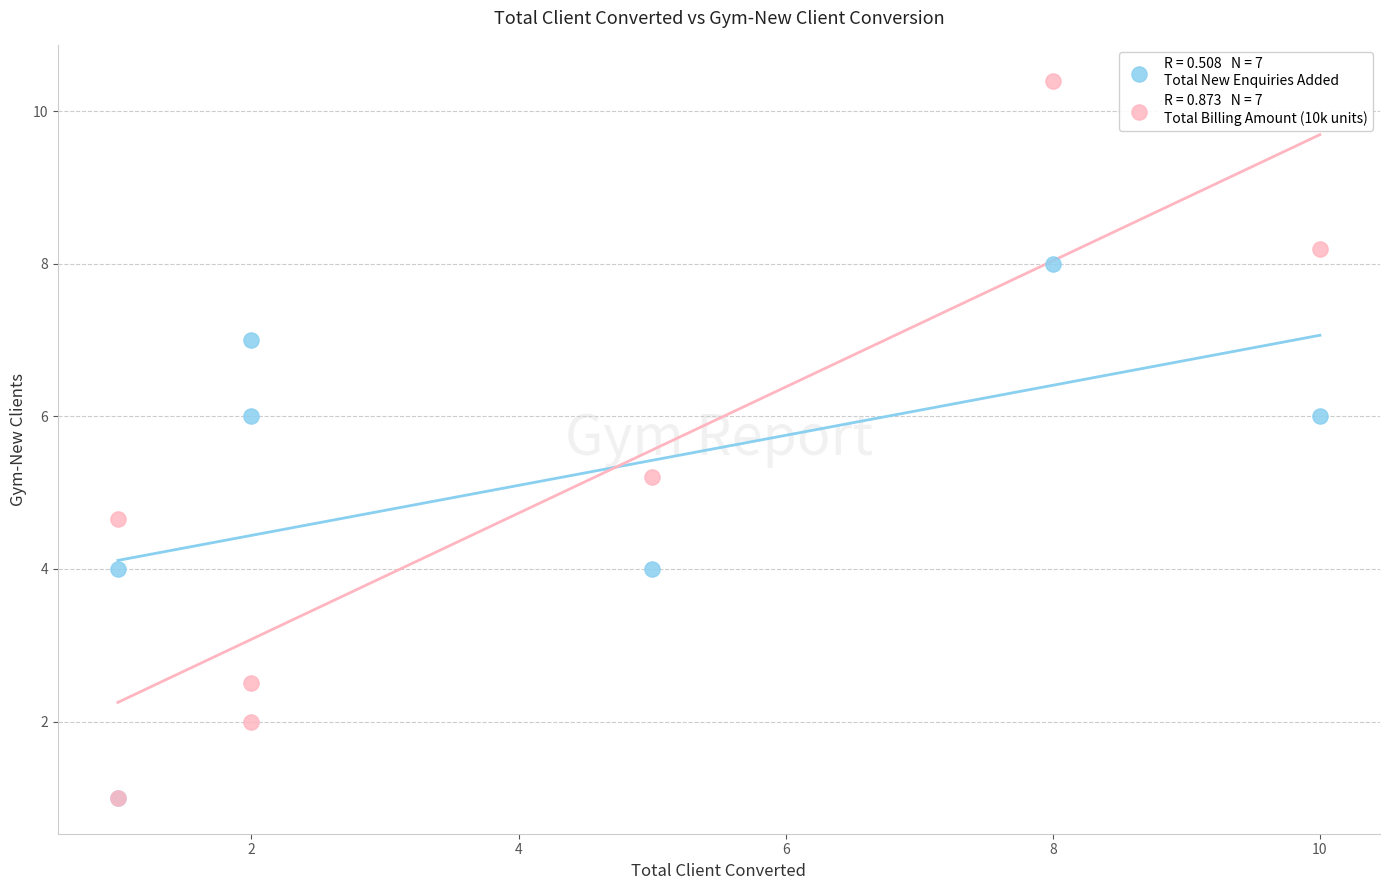

Across all series, what Y value is closest to 5?

5.2